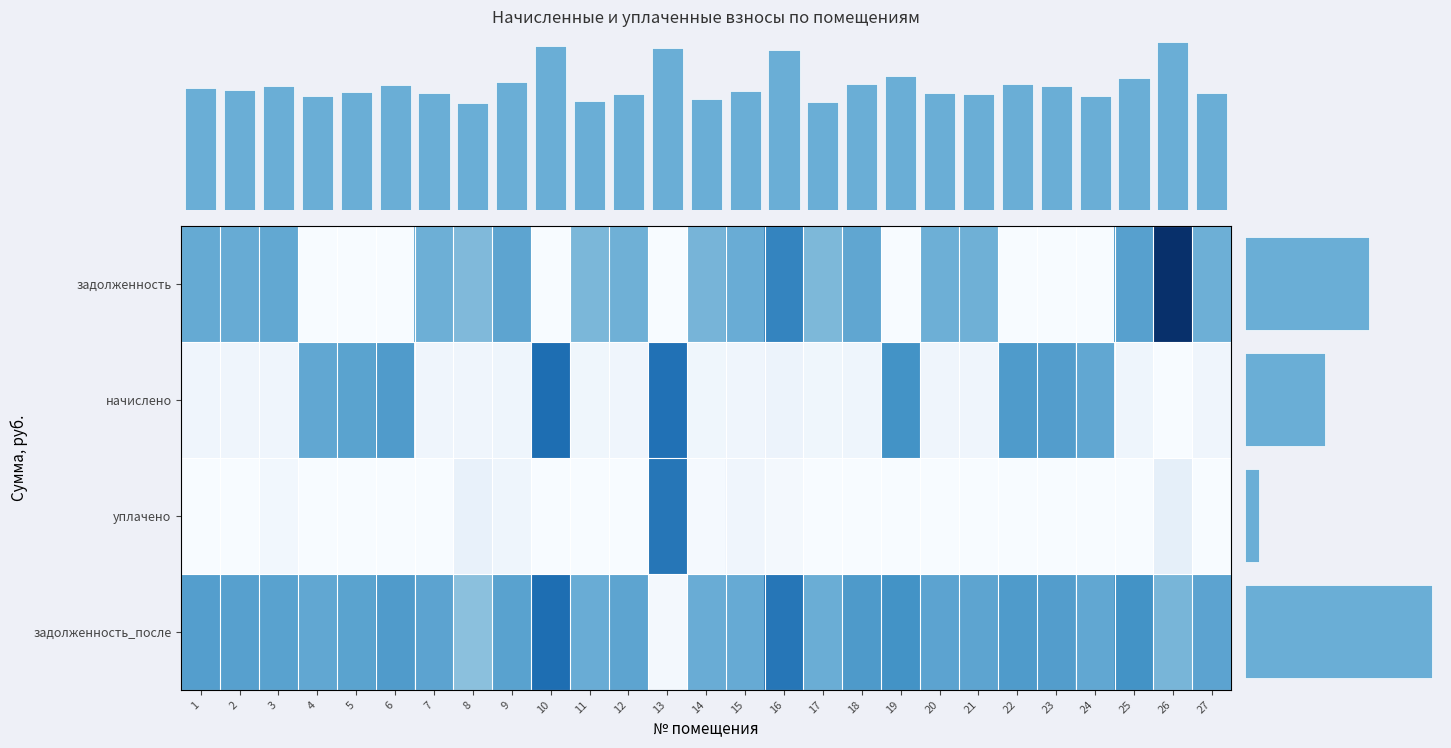

What is the difference between the задолженность_после values at 16 and 20?

4264.5